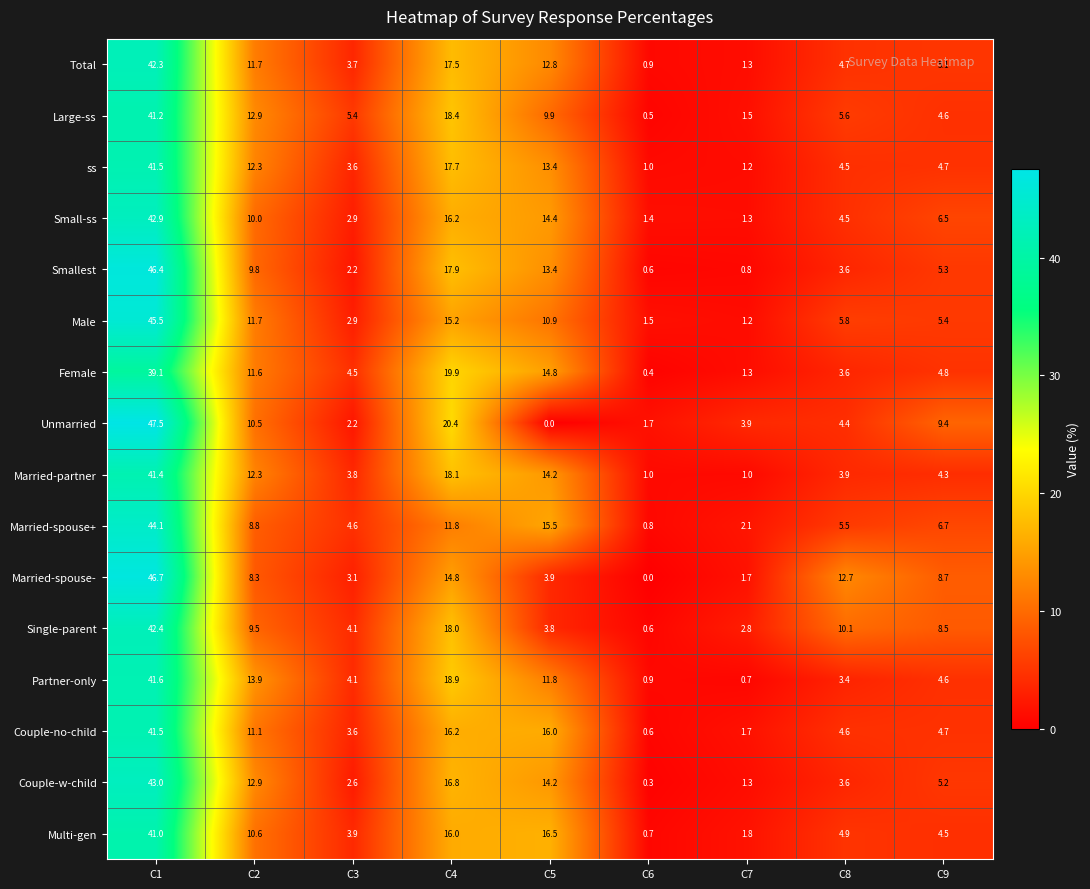

What is the total value across all series at C5?

185.5